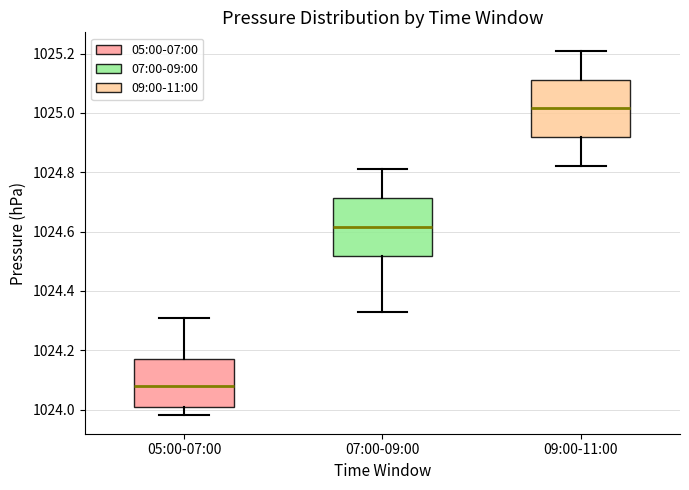

Reading left to right, read every box against the y-axis: the position of its median line, the range the box covers, and the ends of its whiskers. The values are not printed on the chart, so give them approximately, as read against the axis.

05:00-07:00: median 1024.08, box 1024.02 to 1024.18, whiskers 1023.98 to 1024.32
07:00-09:00: median 1024.62, box 1024.52 to 1024.72, whiskers 1024.34 to 1024.82
09:00-11:00: median 1025.02, box 1024.92 to 1025.12, whiskers 1024.82 to 1025.22